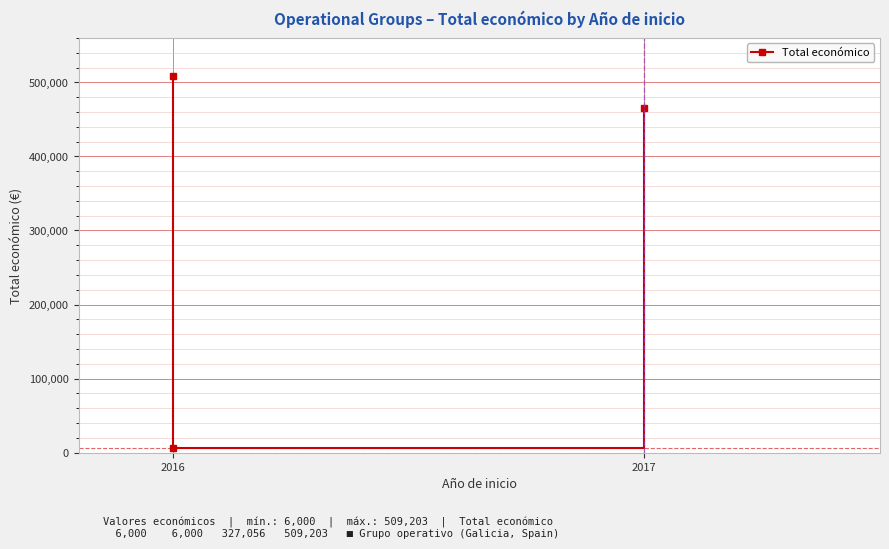

The value at 2016 is 6000. True or false?

True